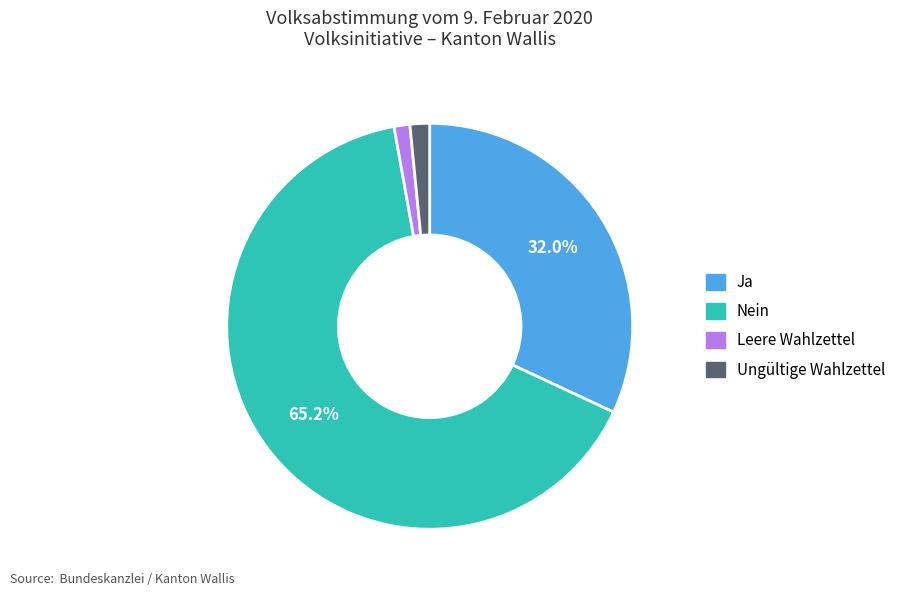

Which category has the biggest portion of the pie?

Nein